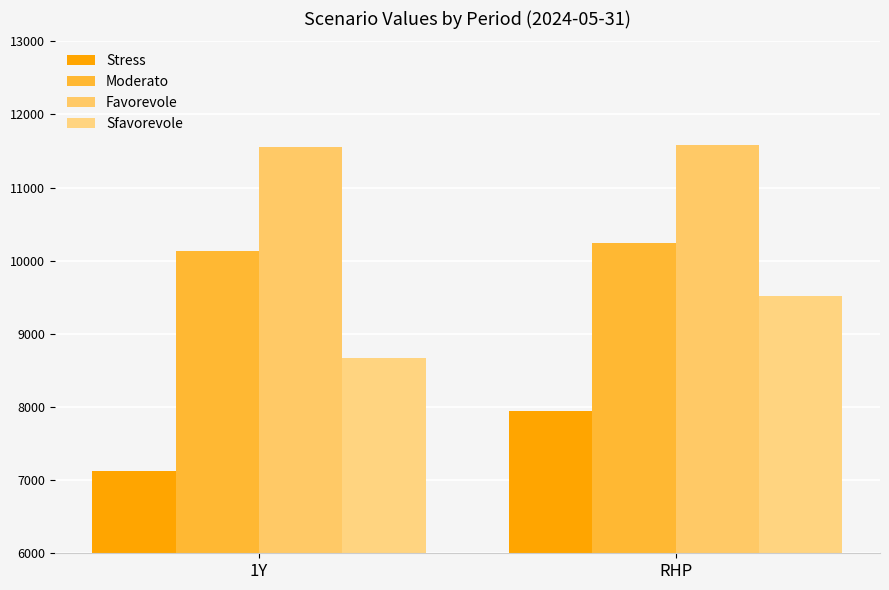

At how many categories does at least one series exceed 11482?

2